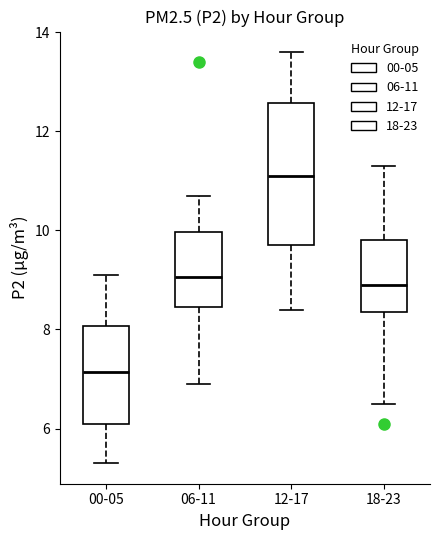

Where is the lower edge of the box for 00-05 on the y-axis? The values are not printed on the chart, so give them approximately, as read against the axis.

6.2